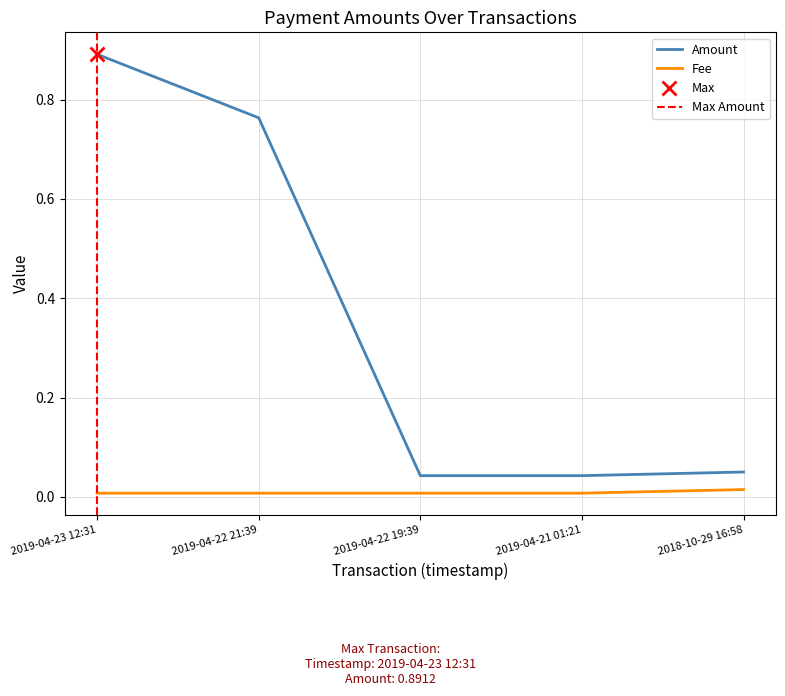

What are all the series names shown in the legend?

Amount, Fee